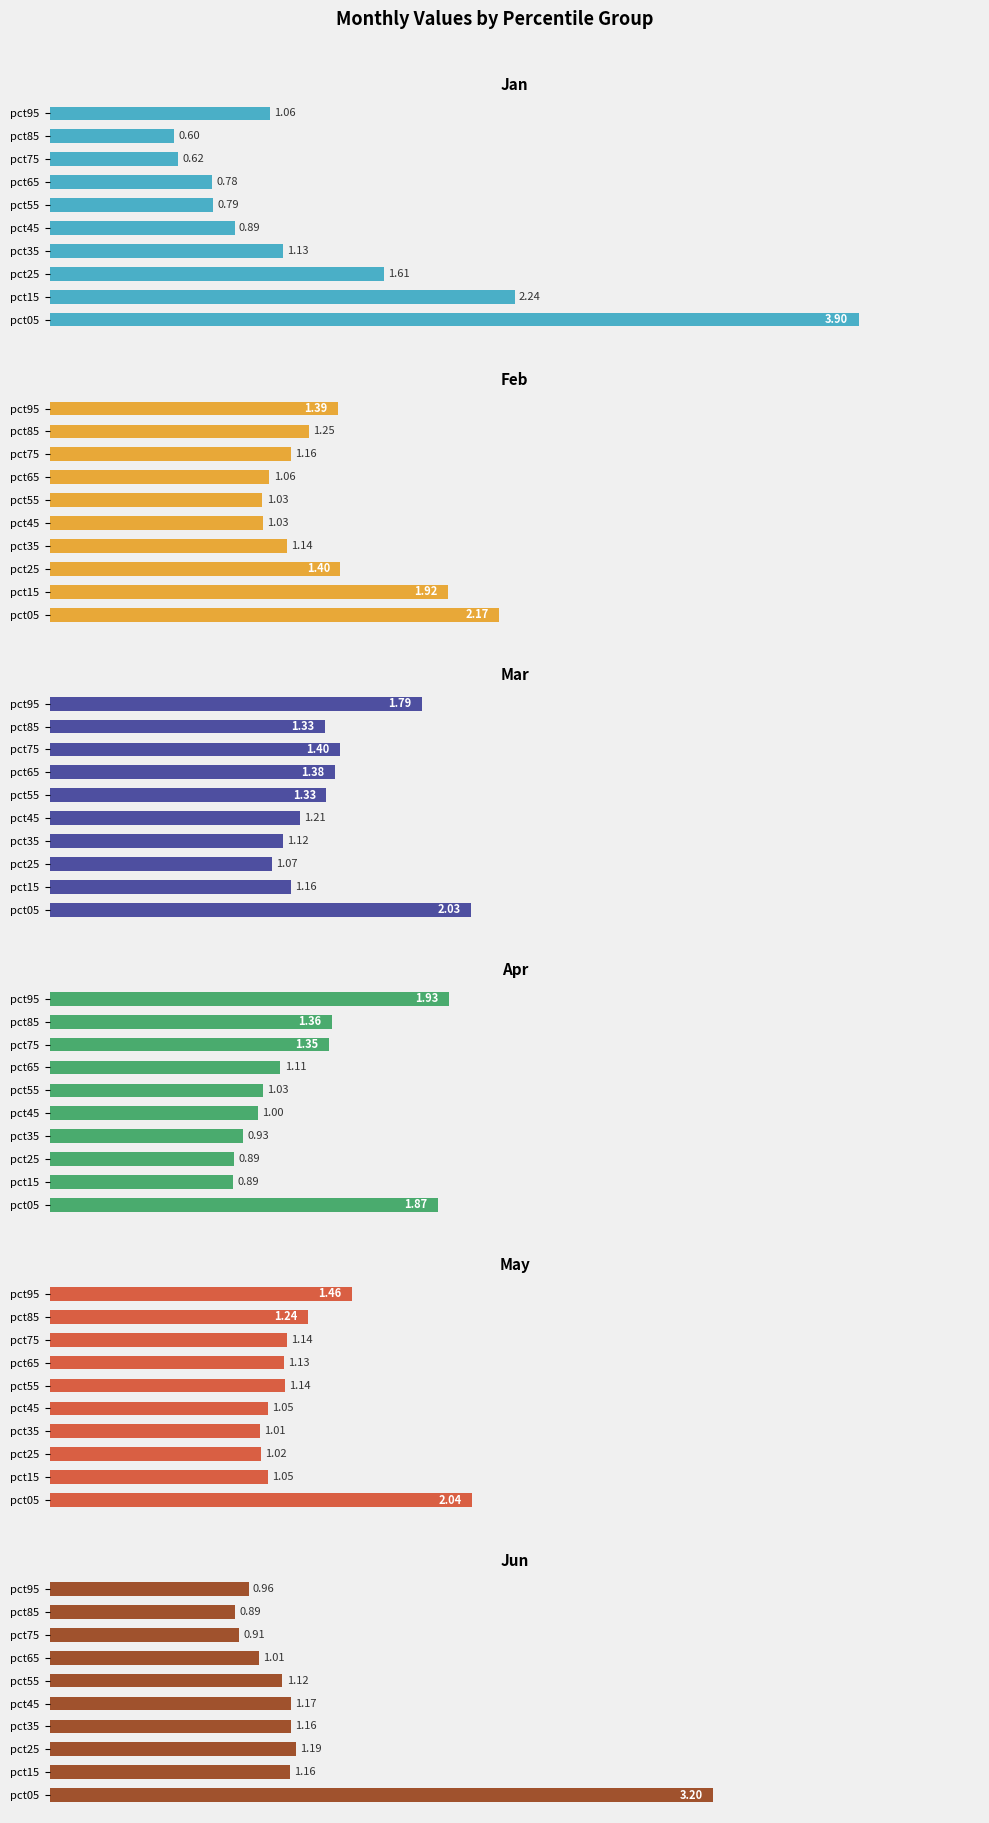

Reading right to left, extract all data points from this chart.

Jan: 1.1	0.6	0.6	0.8	0.8	0.9	1.1	1.6	2.2	3.9
Feb: 1.4	1.3	1.2	1.1	1.0	1.0	1.1	1.4	1.9	2.2
Mar: 1.8	1.3	1.4	1.4	1.3	1.2	1.1	1.1	1.2	2.0
Apr: 1.9	1.4	1.3	1.1	1.0	1.0	0.9	0.9	0.9	1.9
May: 1.5	1.2	1.1	1.1	1.1	1.1	1.0	1.0	1.1	2.0
Jun: 1.0	0.9	0.9	1.0	1.1	1.2	1.2	1.2	1.2	3.2